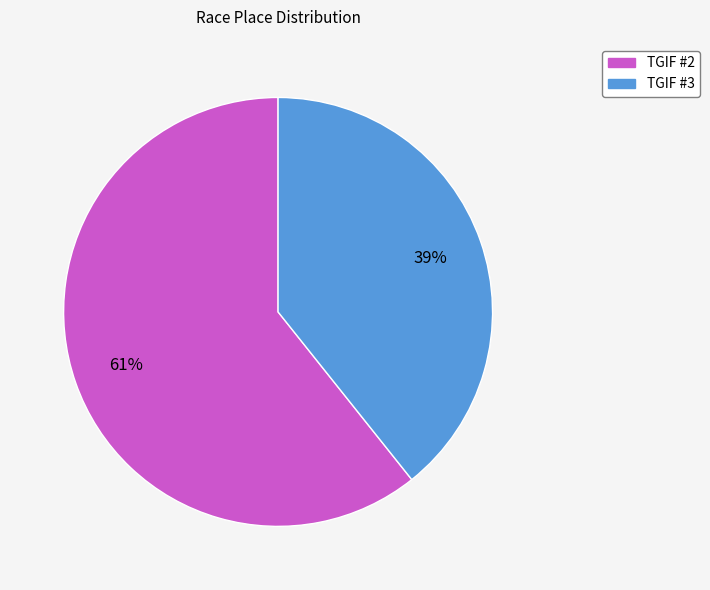

To the nearest percent, what is the average slice percentage?

50%